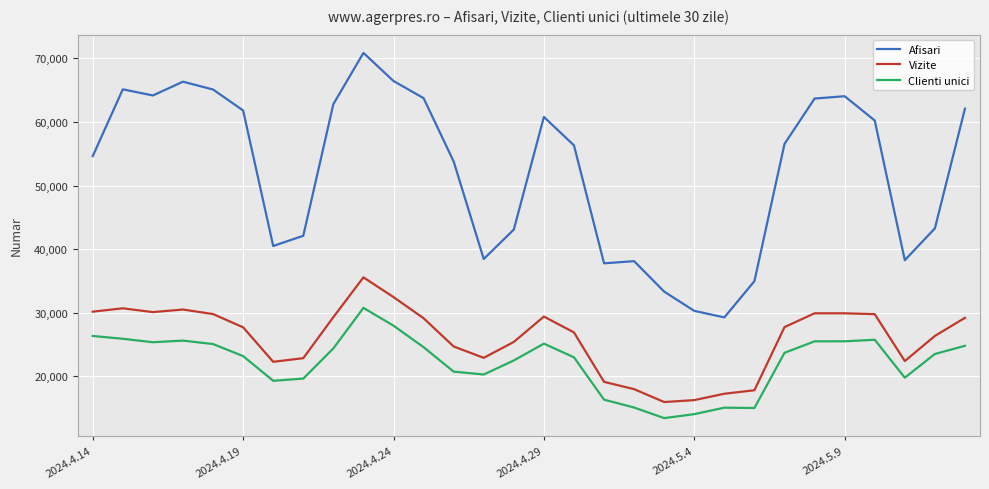

What is the average value of the Afisari series?

52256